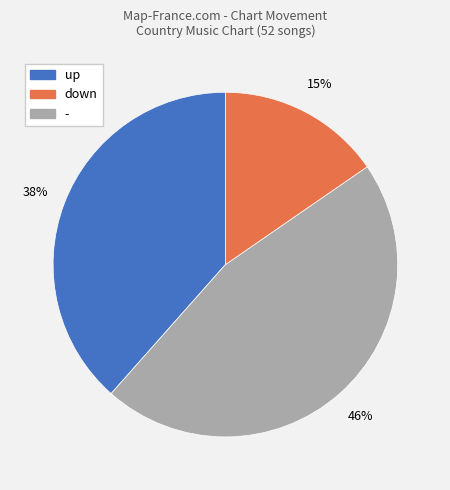

What percentage is the - slice, to the nearest percent?

15%